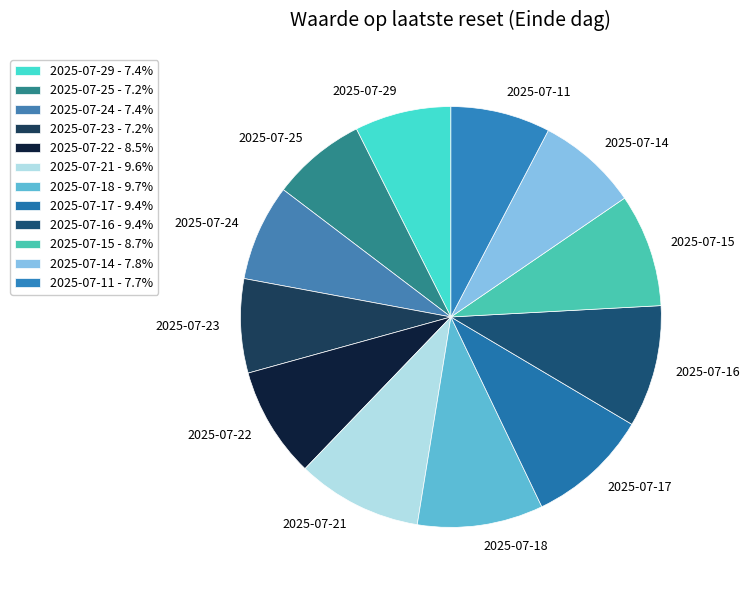

Is there any slice that represents more than half of the pie?

No